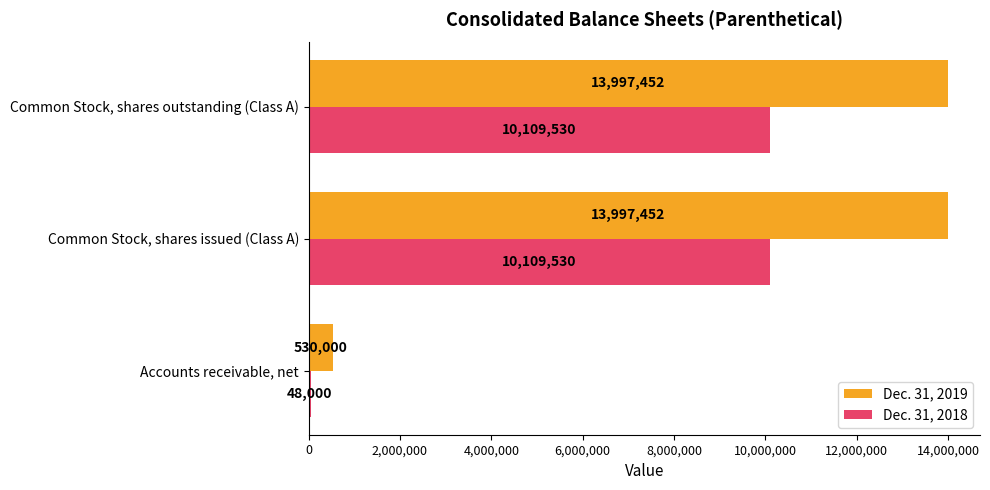

What is the difference between the highest and lowest values at Accounts receivable, net?

482000